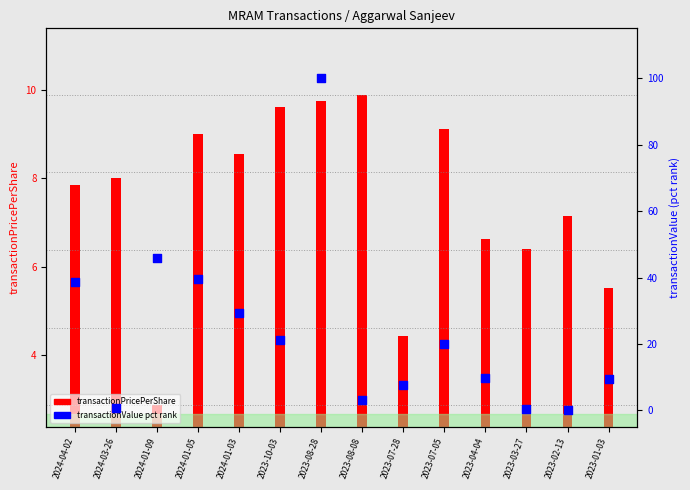

What is the change in value from 2023-07-05 to 2023-01-03?

-10.5